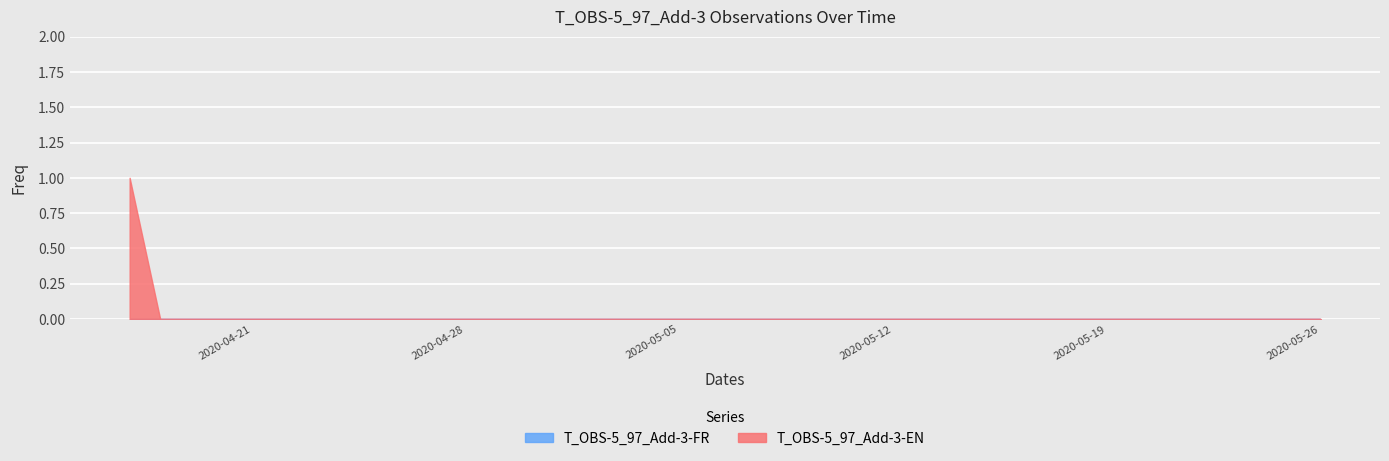

Reading left to right, extract all data points from this chart.

1	0	0	0	0	0	0	0	0	0	0	0	0	0	0	0	0	0	0	0	0	0	0	0	0	0	0	0	0	0	0	0	0	0	0	0	0	0	0	0